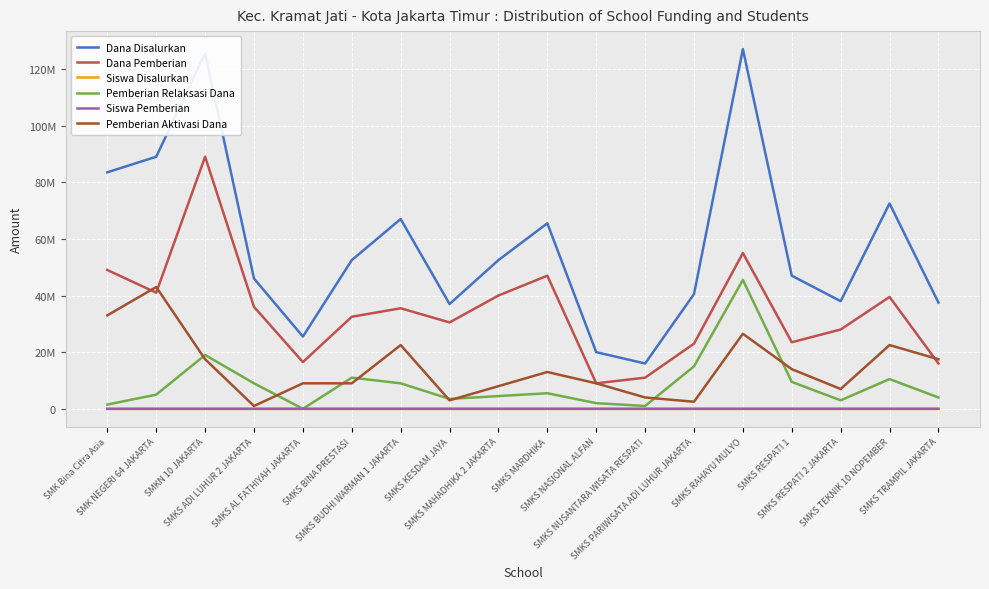

True or false: Dana Pemberian has more than 0 interior local peaks.

True